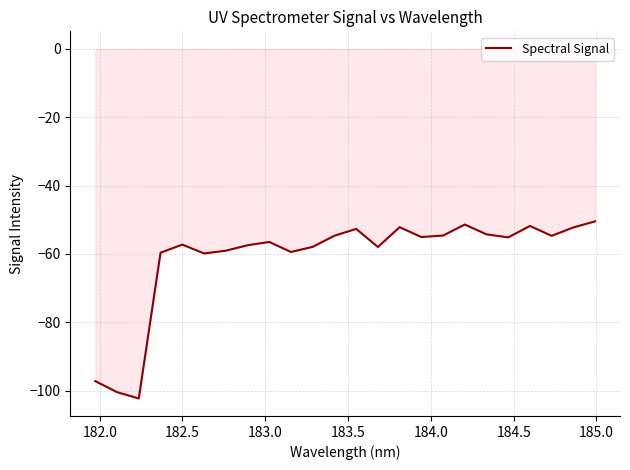

What is the difference between the maximum and minimum values?

51.8